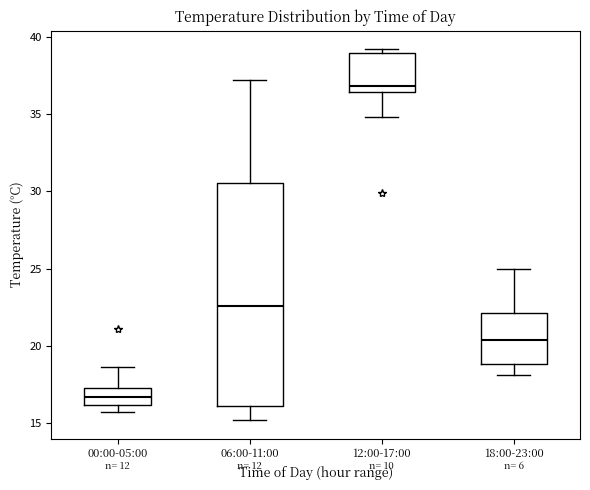

Reading left to right, read every box against the y-axis: the position of its median line, the range the box covers, and the ends of its whiskers. The values are not printed on the chart, so give them approximately, as read against the axis.

00:00-05:00: median 16.5, box 16.0 to 17.5, whiskers 15.5 to 18.5
06:00-11:00: median 22.5, box 16.0 to 30.5, whiskers 15.0 to 37.0
12:00-17:00: median 37.0, box 36.5 to 39.0, whiskers 35.0 to 39.0 (just above the box's upper edge)
18:00-23:00: median 20.5, box 19.0 to 22.0, whiskers 18.0 to 25.0